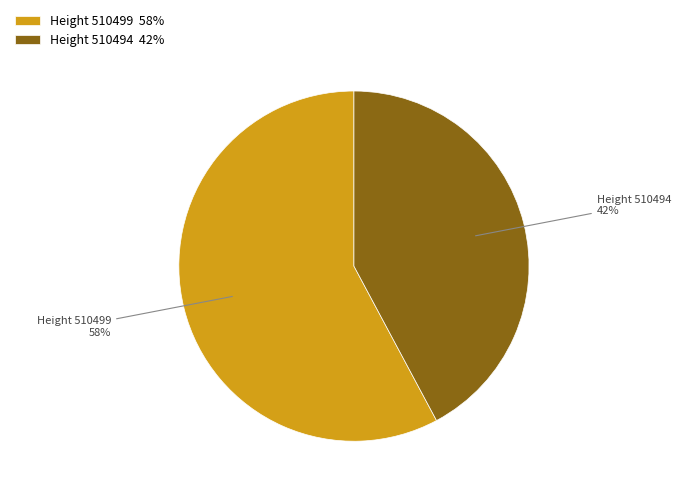

Which has a higher value, Height 510499 58% or Height 510494 42%?

Height 510499 58%